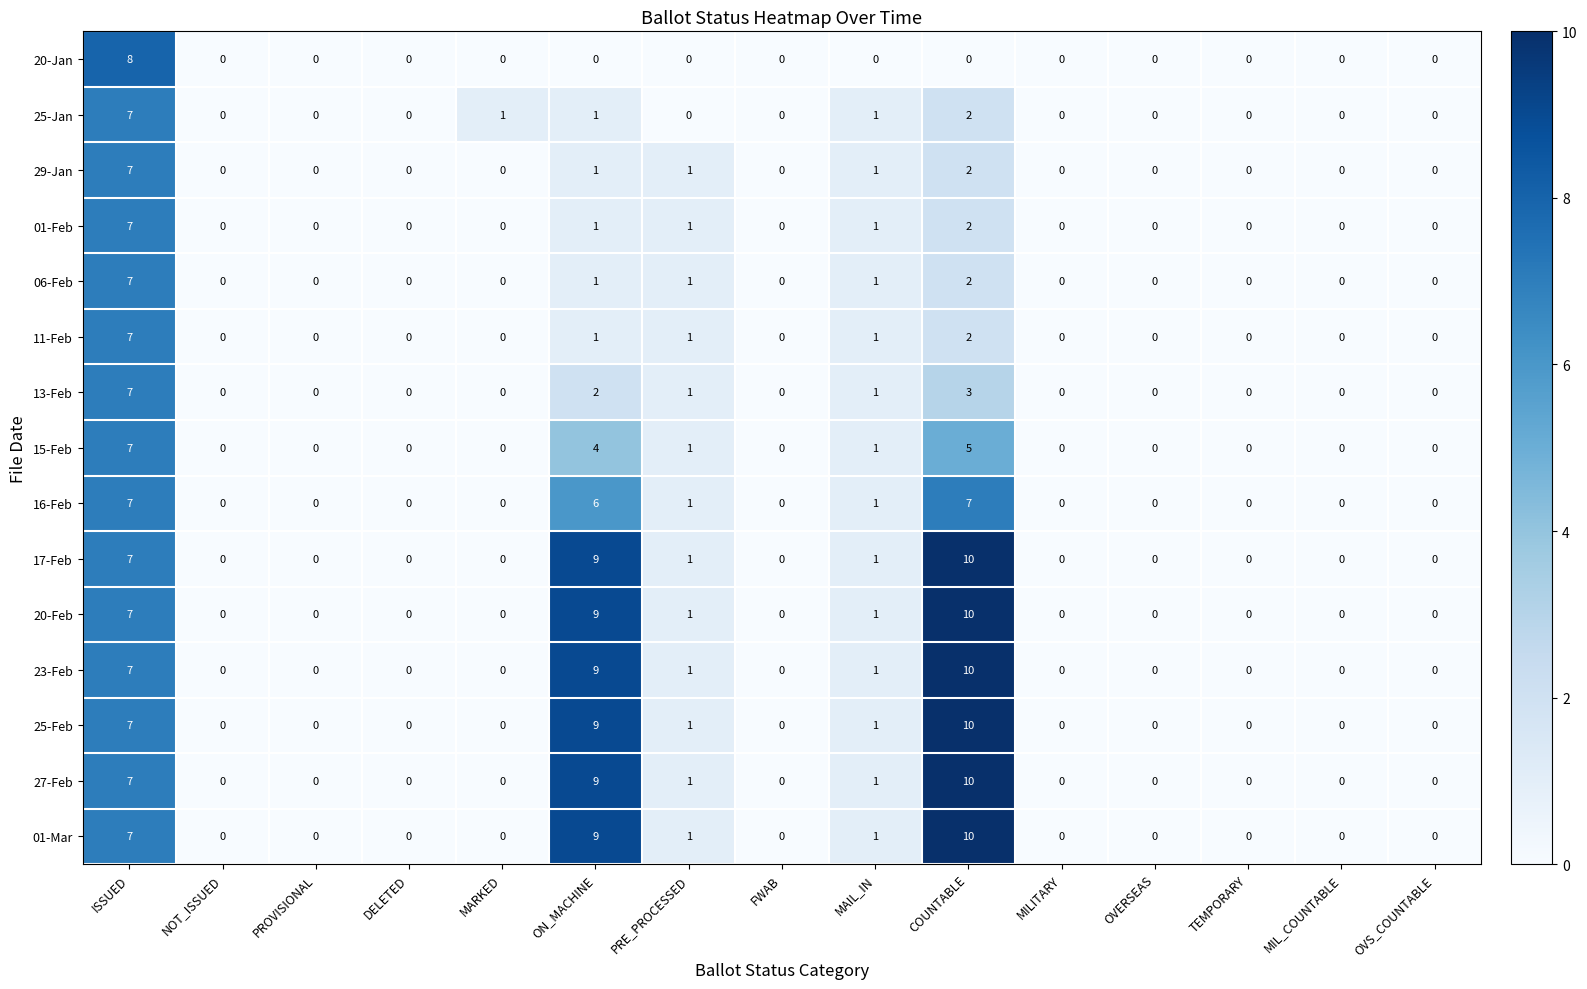

Count the number of categories in the chart.

15